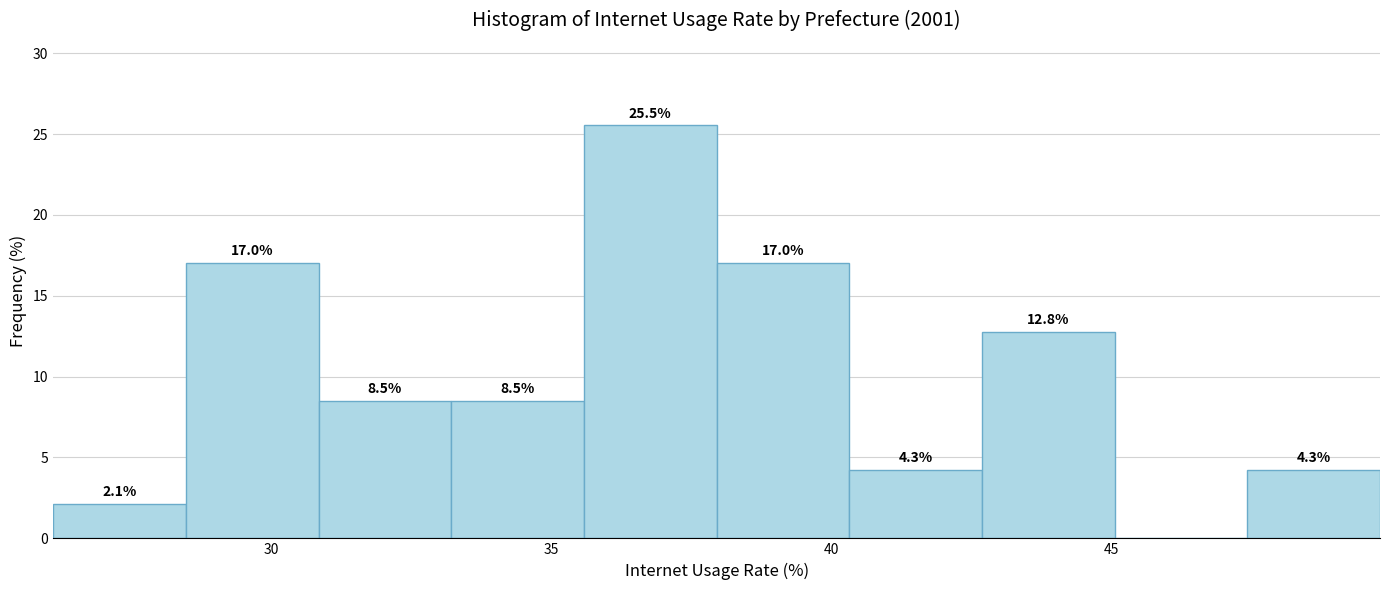

Over which range of the x-axis is the bar tallest?

35.5 to 38.0